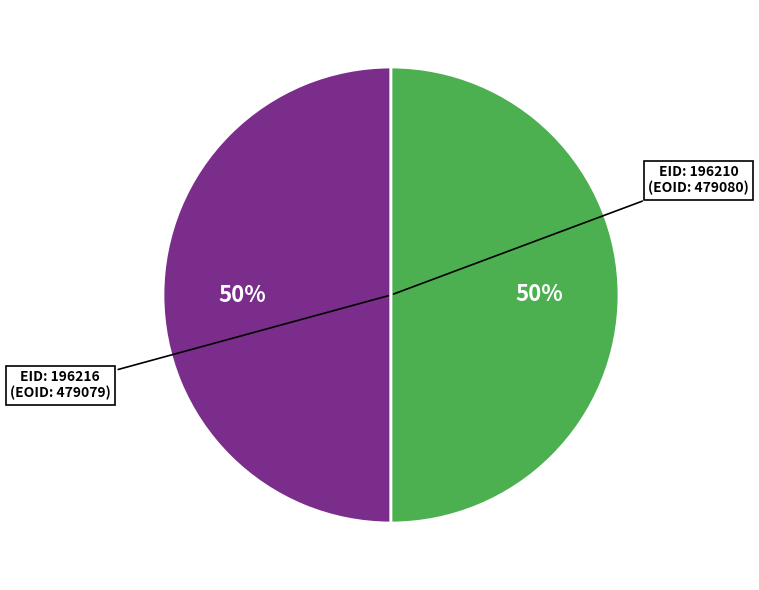

To the nearest percent, what is the average slice percentage?

50%